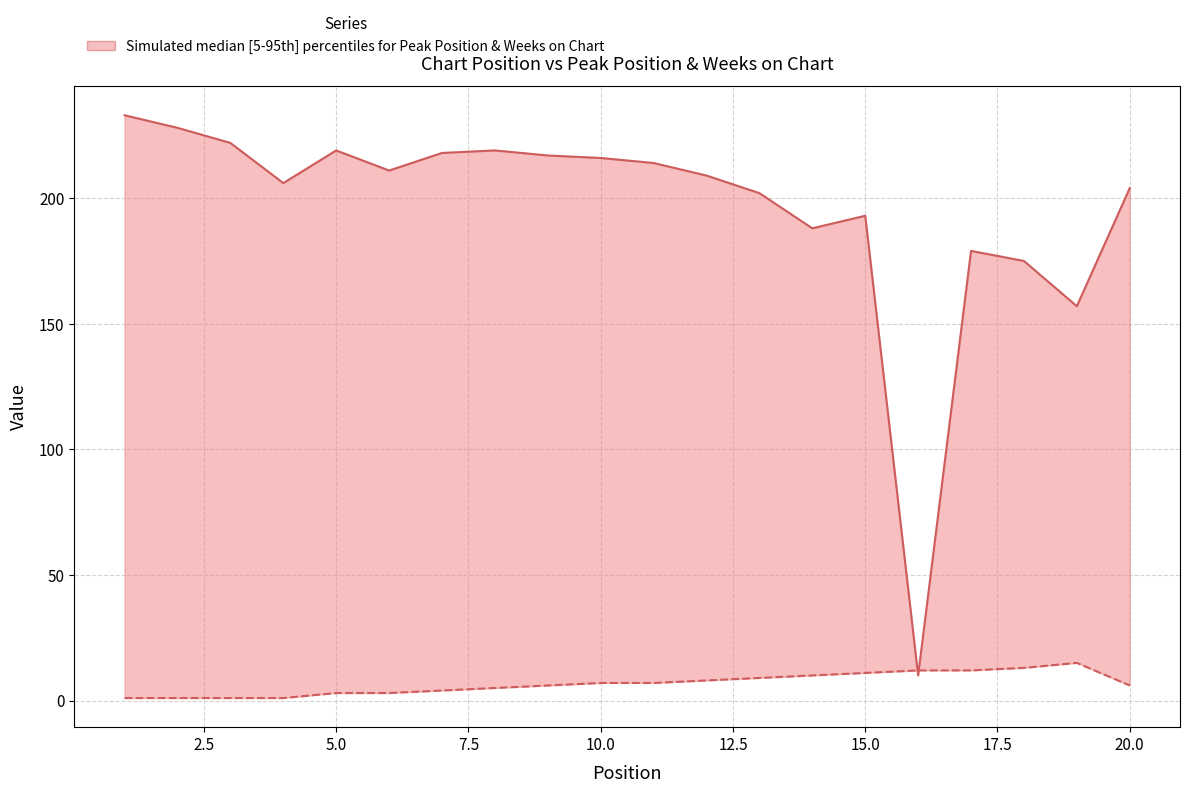

Does the chart display data point markers on the line(s)?

No